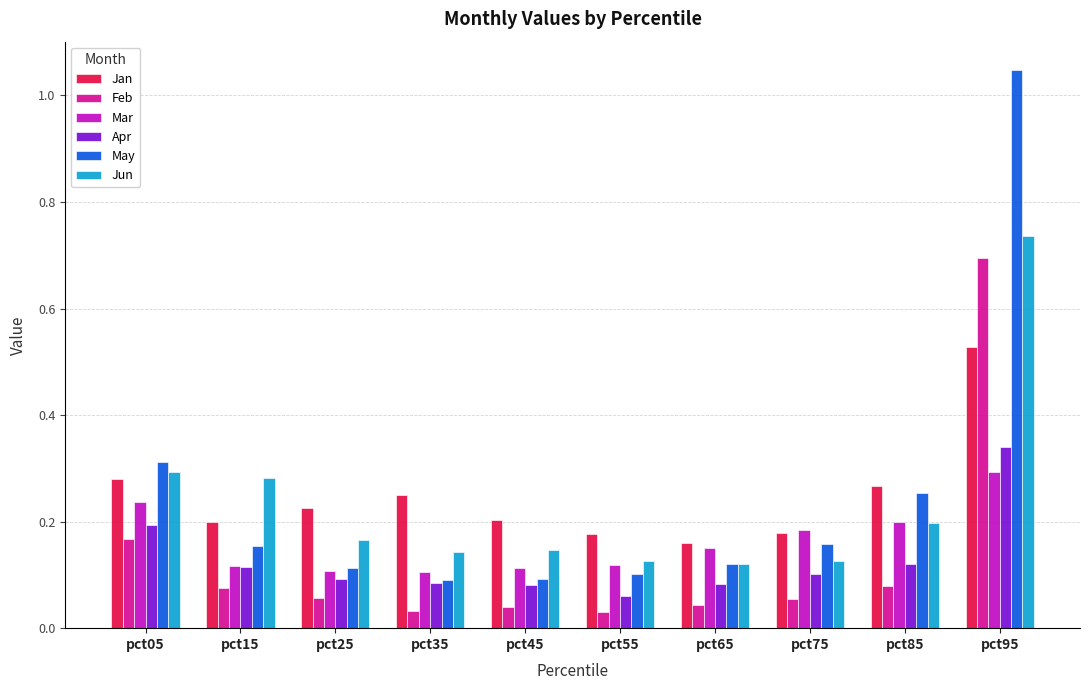

Count the Jun values in the range 0 to 1.

10